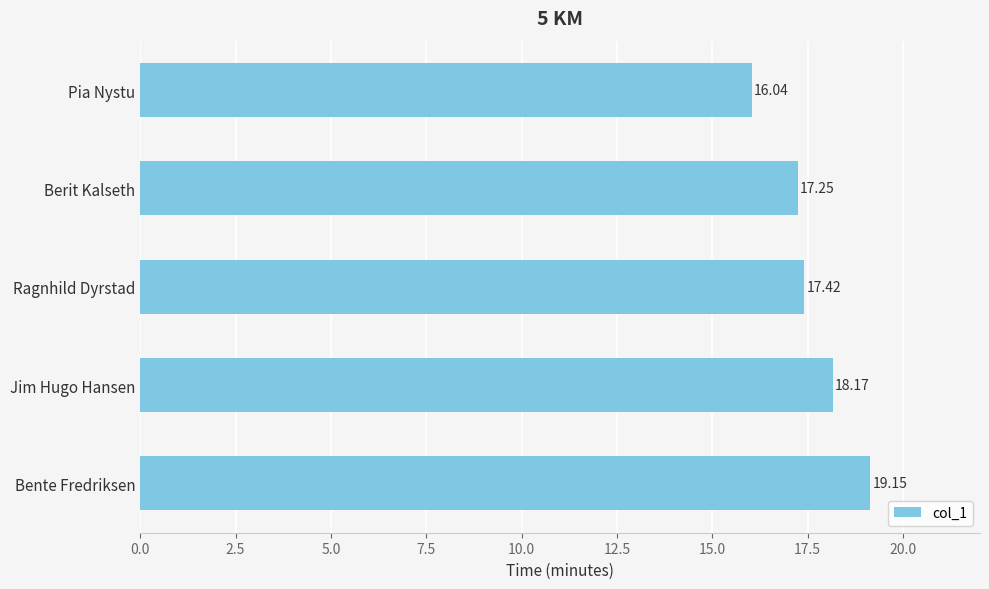

List the labels in order of value, largest first.

Bente Fredriksen, Jim Hugo Hansen, Ragnhild Dyrstad, Berit Kalseth, Pia Nystu